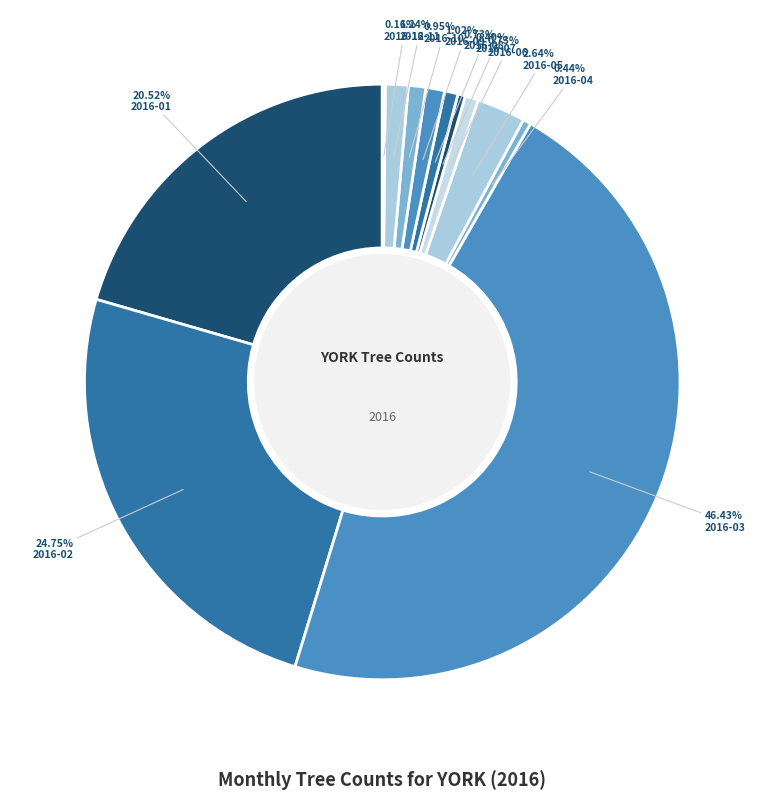

What percentage do 2016-05 and 2016-08 together represent?

3.4%